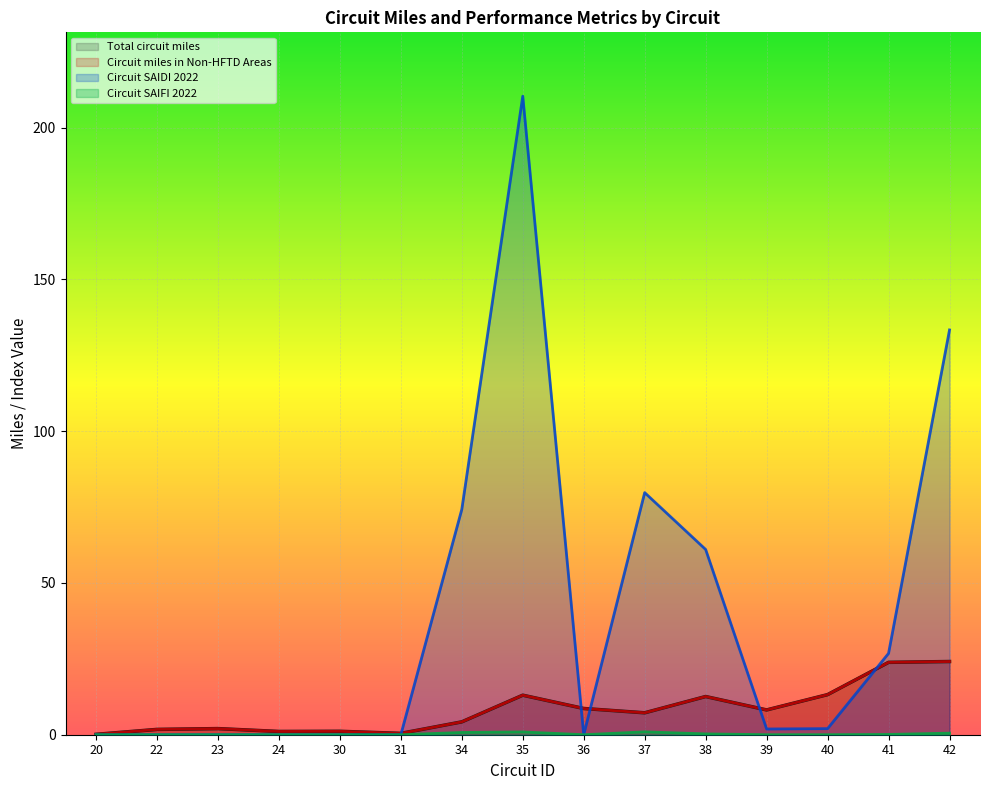

At which category does the chart reach its peak across all series?

35